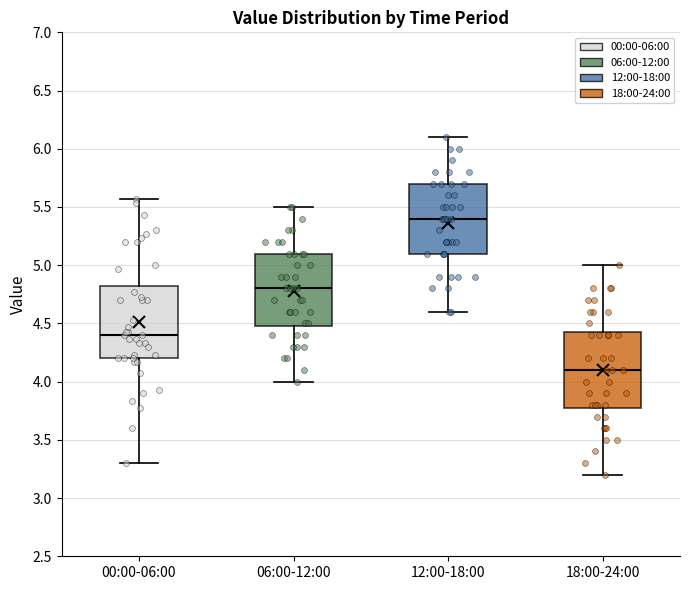

Where does the lower whisker of the box for 06:00-12:00 end on the y-axis? The values are not printed on the chart, so give them approximately, as read against the axis.

4.00